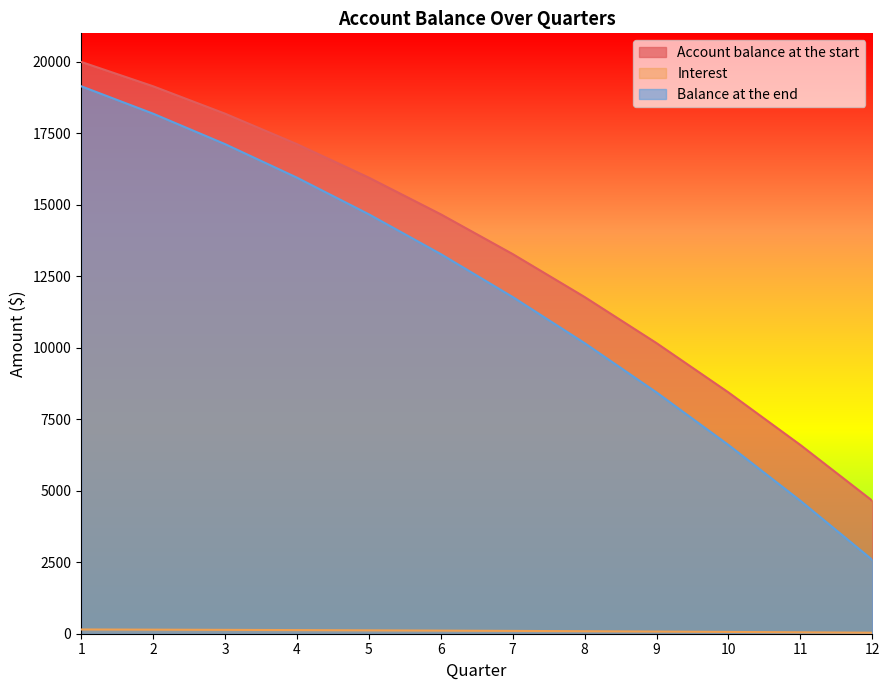

What is the value of the Account balance at the start point at the 11th from the left?

6603.3